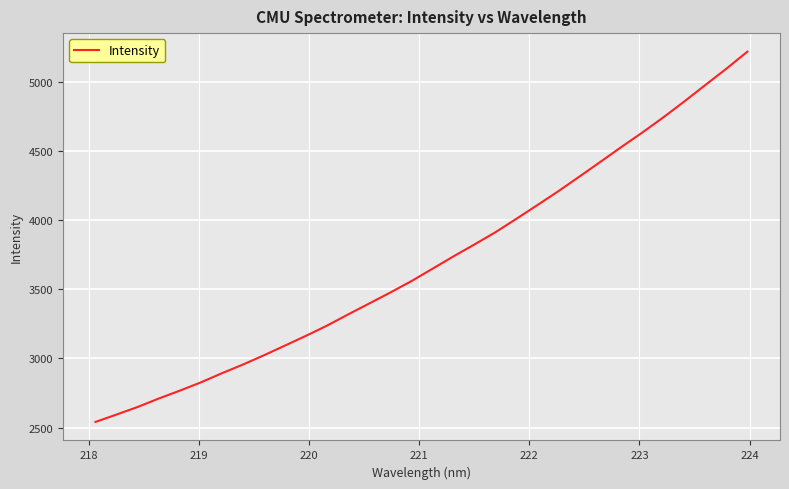

What is the greatest value displayed?

5217.5